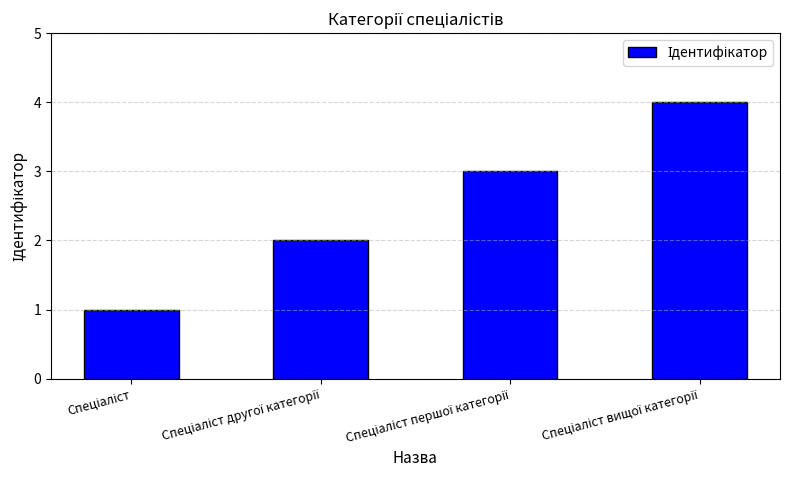

Are the bars horizontal?

No